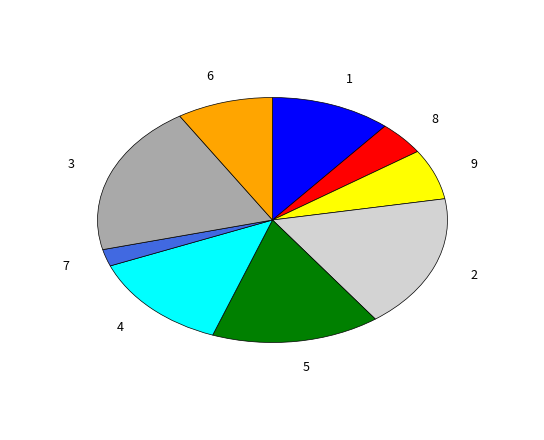

The 5 slice represents 24% of the pie. True or false?

False